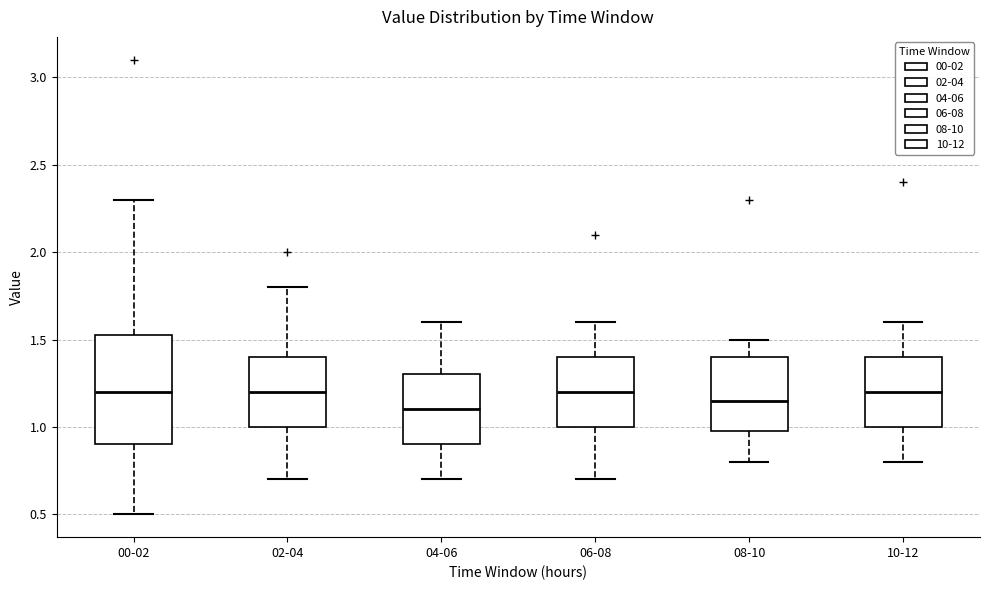

Comparing the boxes themselves (not the whiskers), which one is the tallest?

00-02